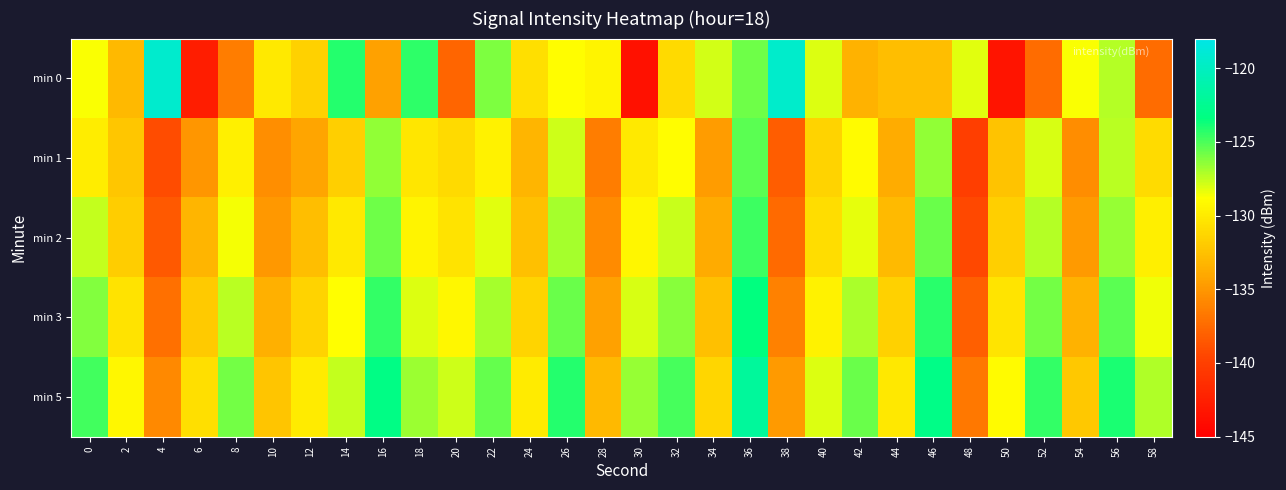

Which label corresponds to the smallest value in the chart?

30